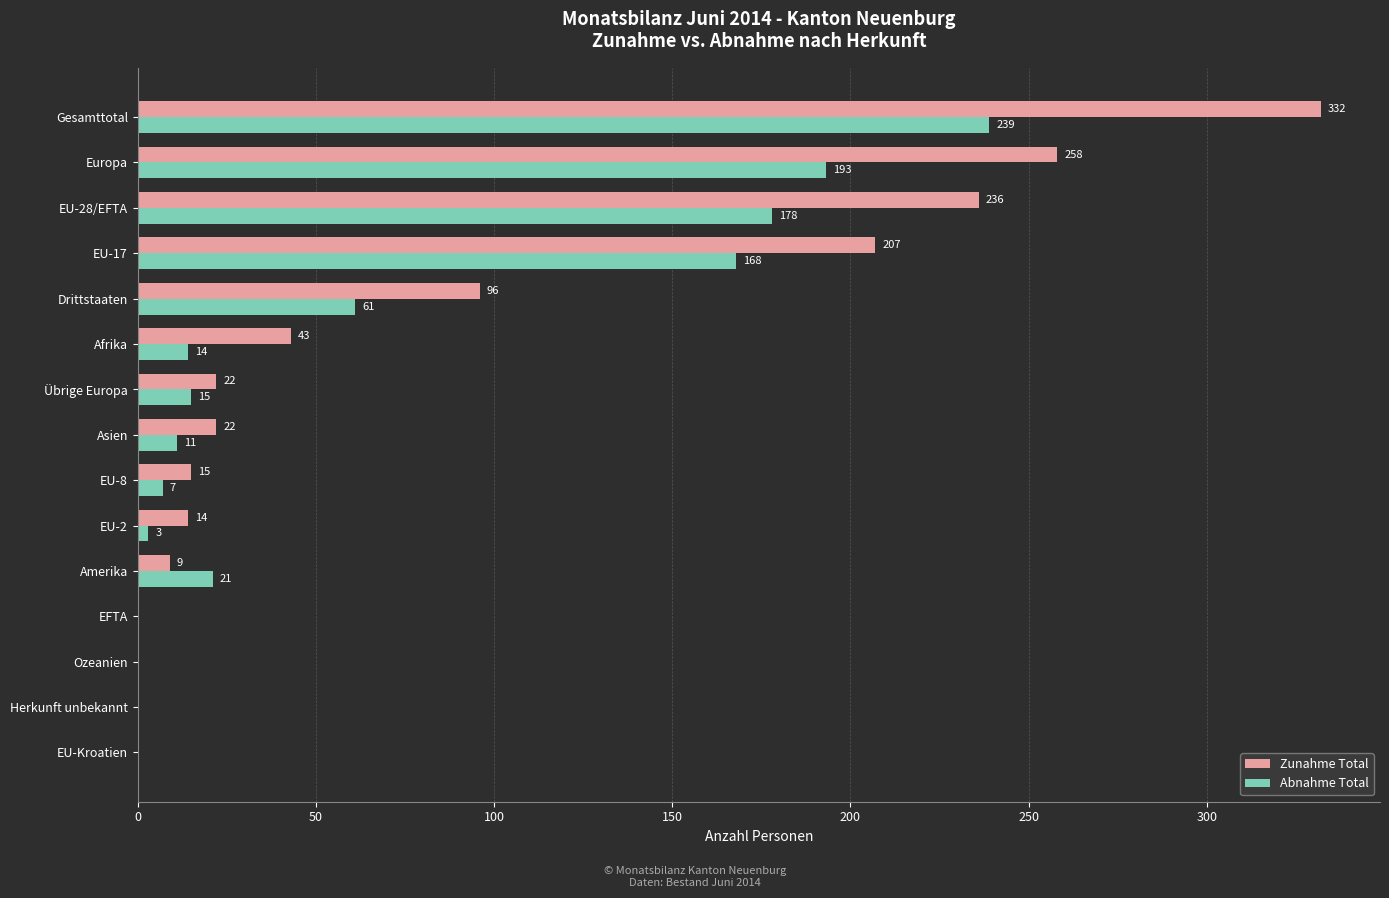

At which label is Zunahme Total closest to 166?

EU-17